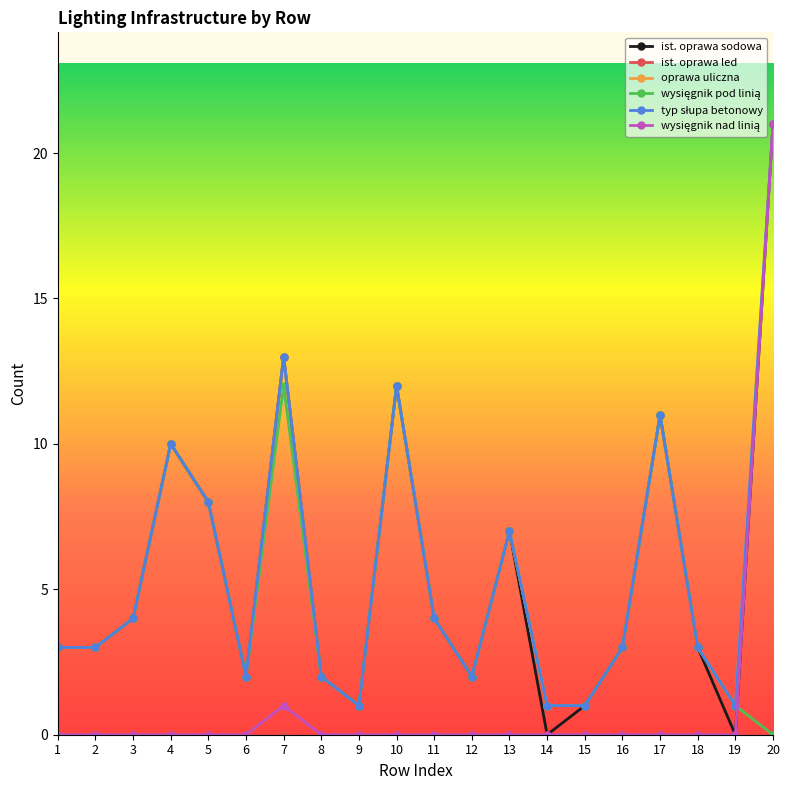

Where does the typ słupa betonowy series first go above 3?

3